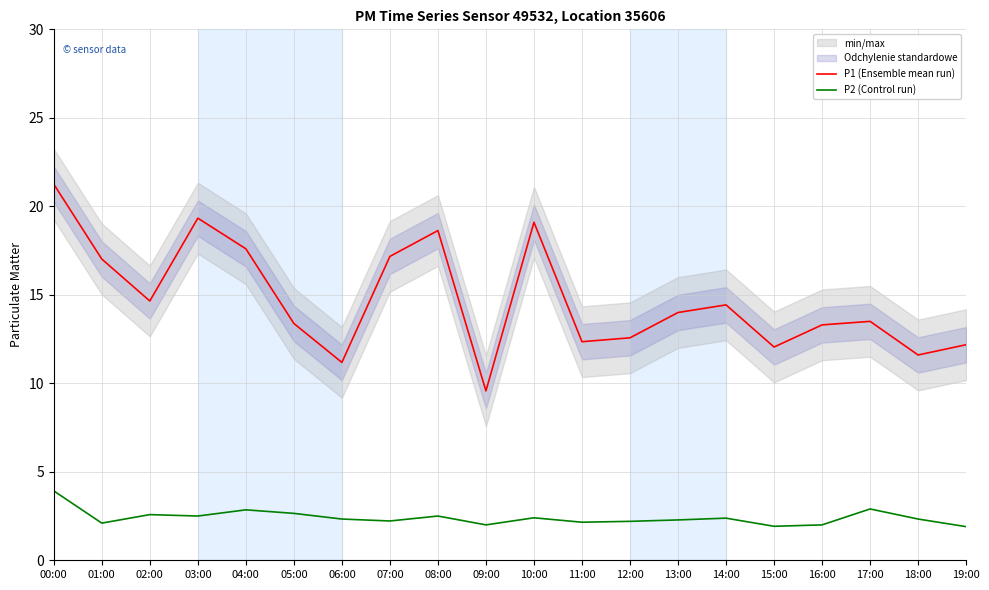

True or false: P2 (Control run) and P1 (Ensemble mean run) intersect in this chart.

False